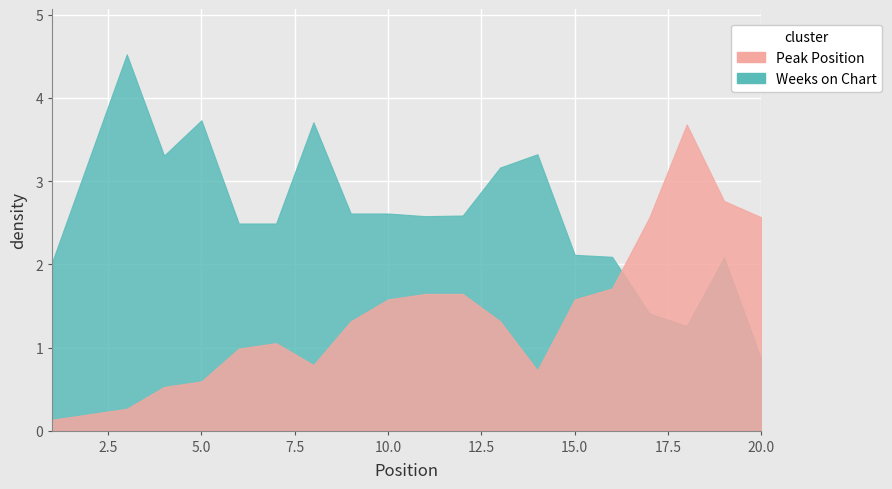

At which label does Weeks on Chart reach its peak?

3